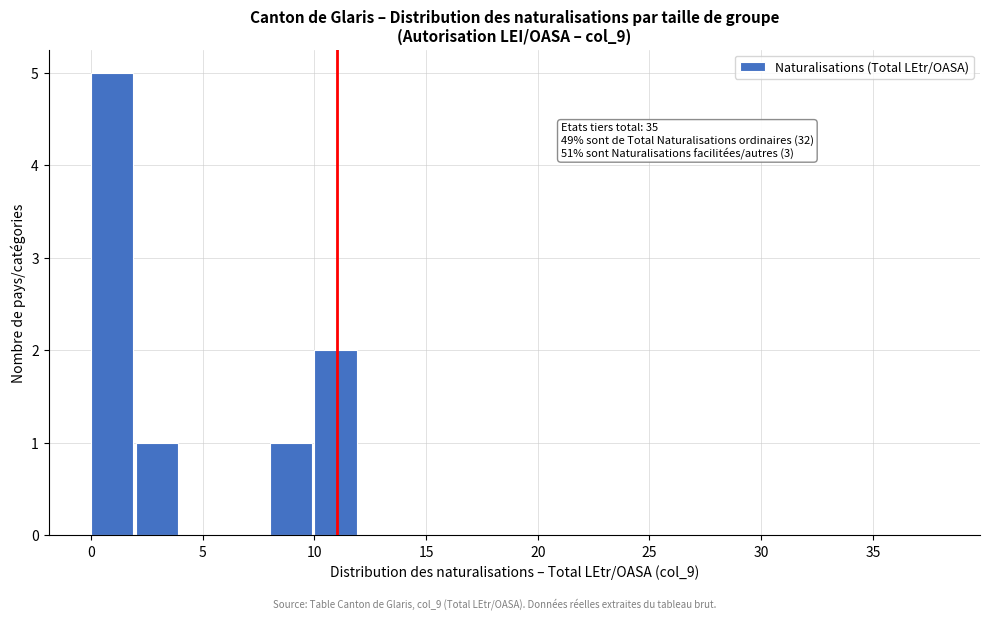

Which range on the x-axis has the tallest bar?

0 to 2